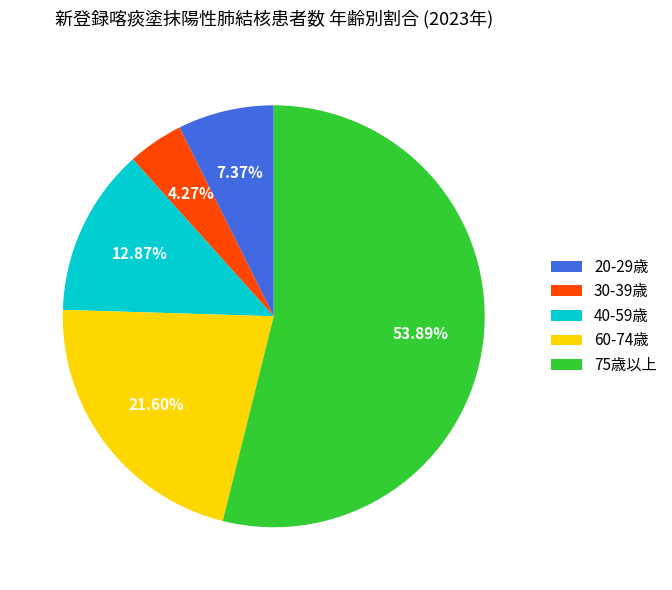

How many slices are in this pie chart?

5